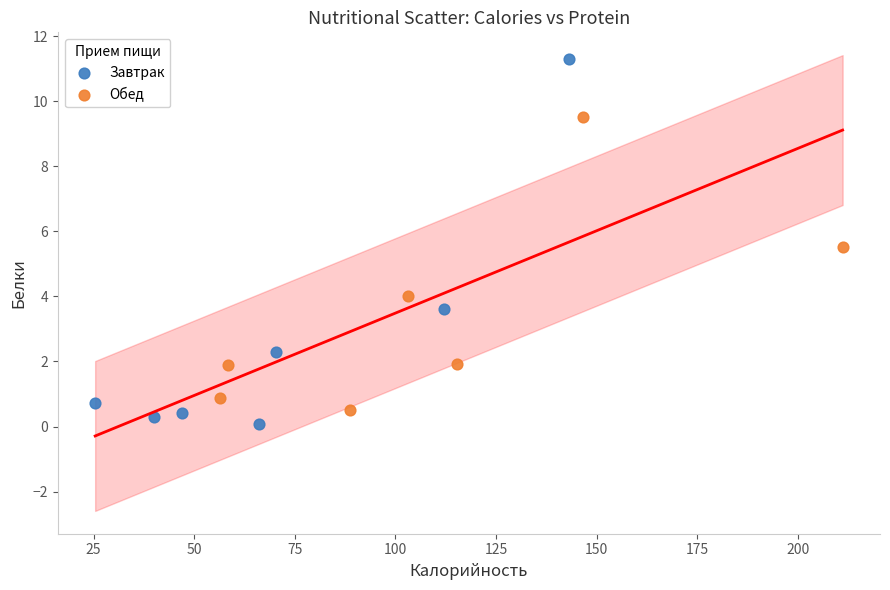

Which series contains the highest Y value?

Завтрак